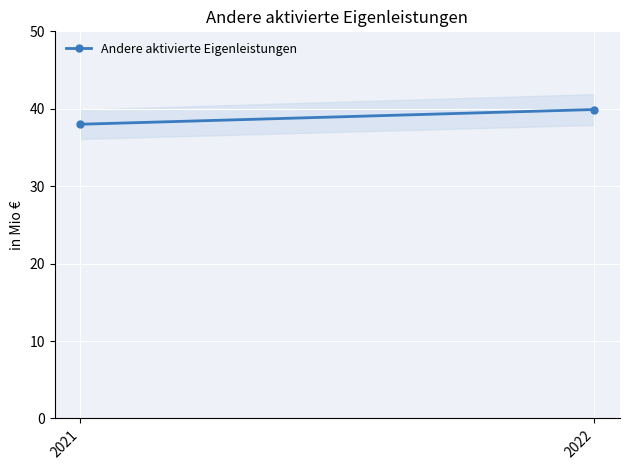

What is the difference between the maximum and minimum values?

1.9